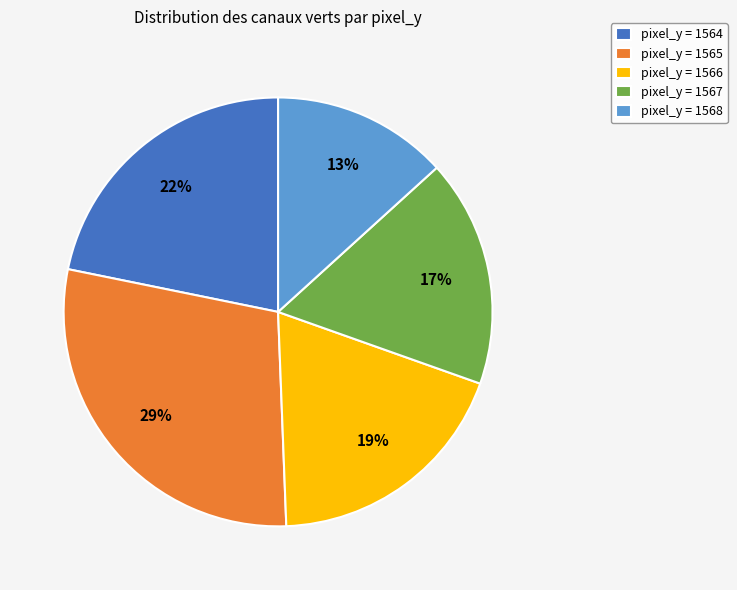

Which has a higher value, pixel_y = 1567 or pixel_y = 1566?

pixel_y = 1566